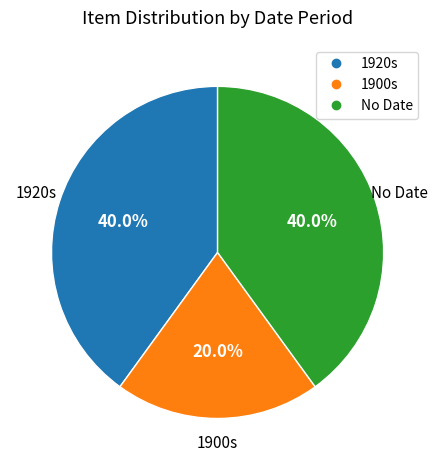

Is there a majority slice in this chart?

No